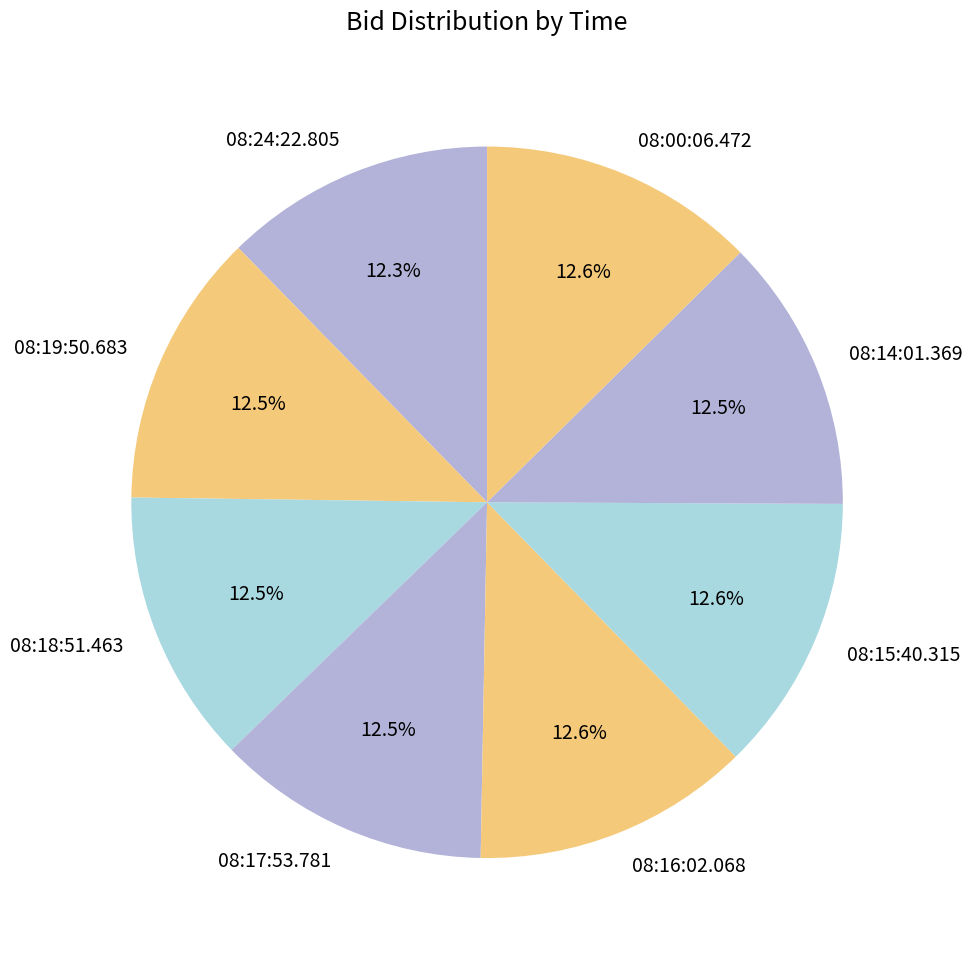

How many slices are in this pie chart?

8